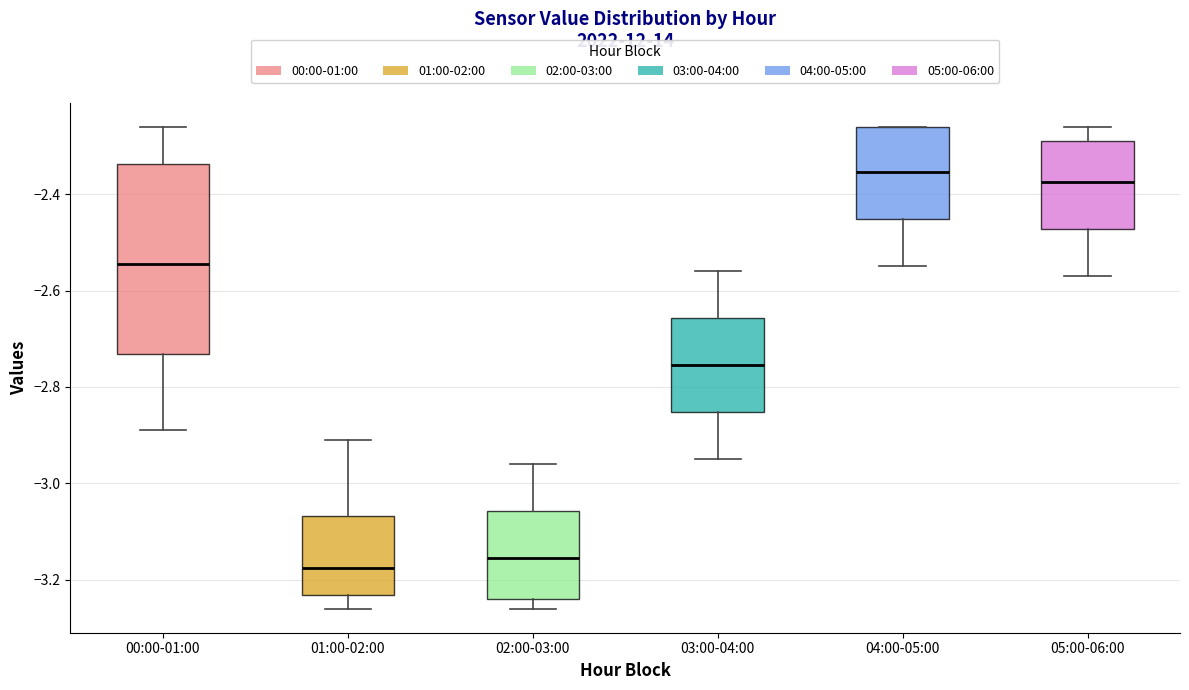

Reading left to right, transcribe this box plot: for each box, give where its median line is, the range the box spans, and where its two whiskers end, as read against the y-axis. The values are not printed on the chart, so give them approximately, as read against the axis.

00:00-01:00: median -2.54, box -2.74 to -2.34, whiskers -2.88 to -2.26
01:00-02:00: median -3.18, box -3.24 to -3.06, whiskers -3.26 to -2.90
02:00-03:00: median -3.16, box -3.24 to -3.06, whiskers -3.26 to -2.96
03:00-04:00: median -2.76, box -2.86 to -2.66, whiskers -2.94 to -2.56
04:00-05:00: median -2.36, box -2.46 to -2.26, whiskers -2.54 to -2.26
05:00-06:00: median -2.38, box -2.48 to -2.28, whiskers -2.56 to -2.26